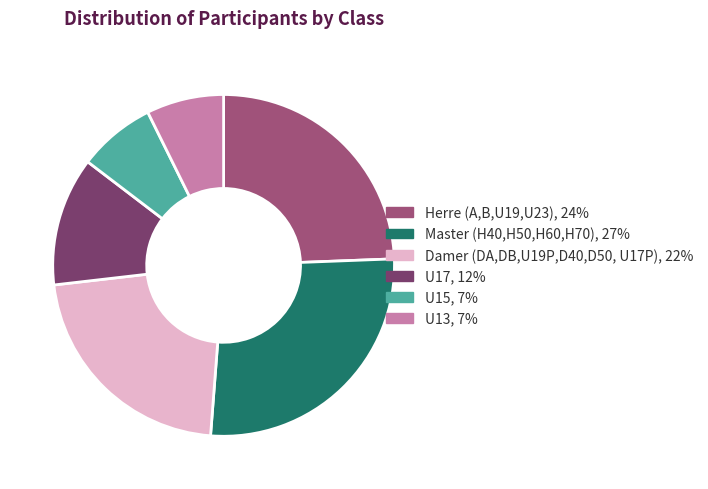

Does U15 account for over 50% of the chart?

No